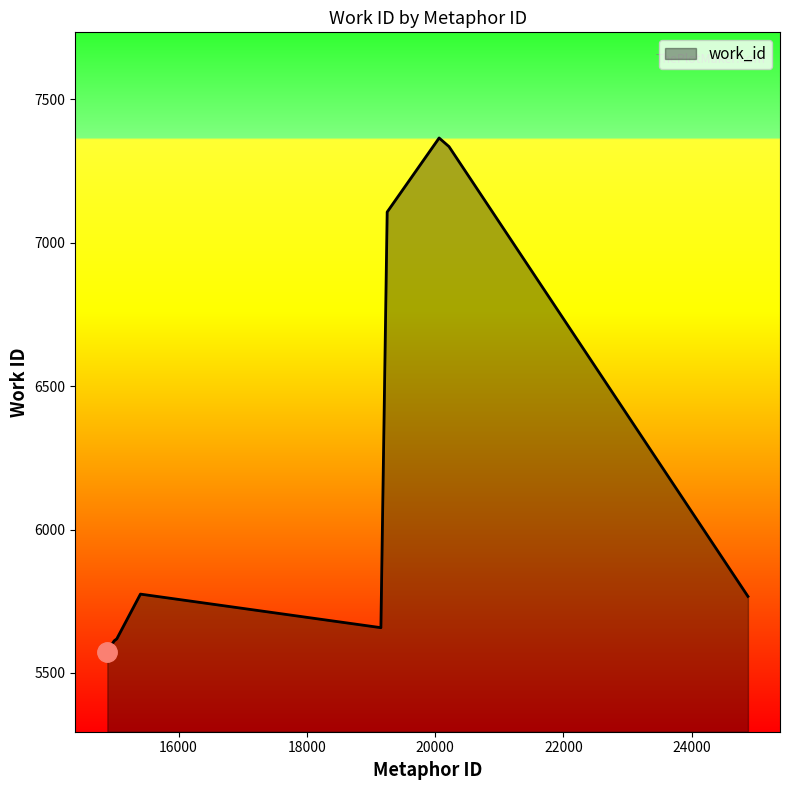

What is the smallest value displayed?

5574